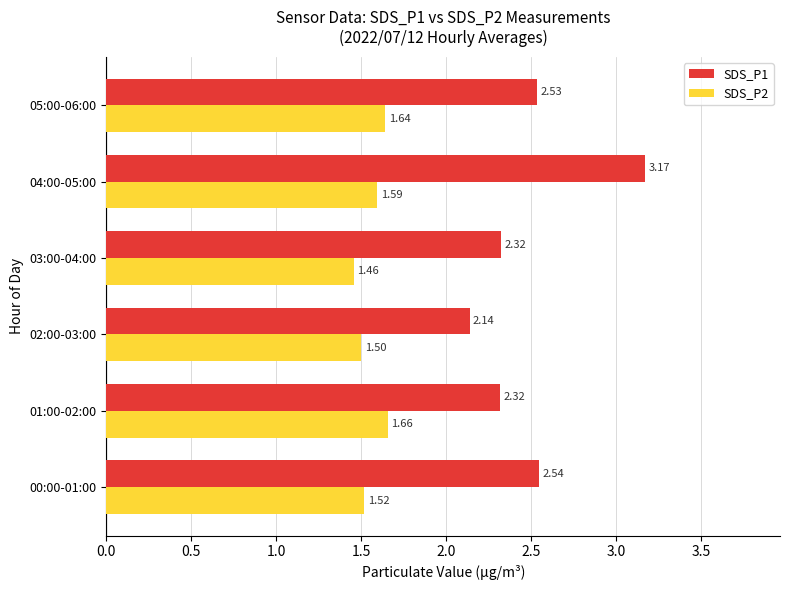

Rank the series by their average value, from lowest to highest.

SDS_P2, SDS_P1